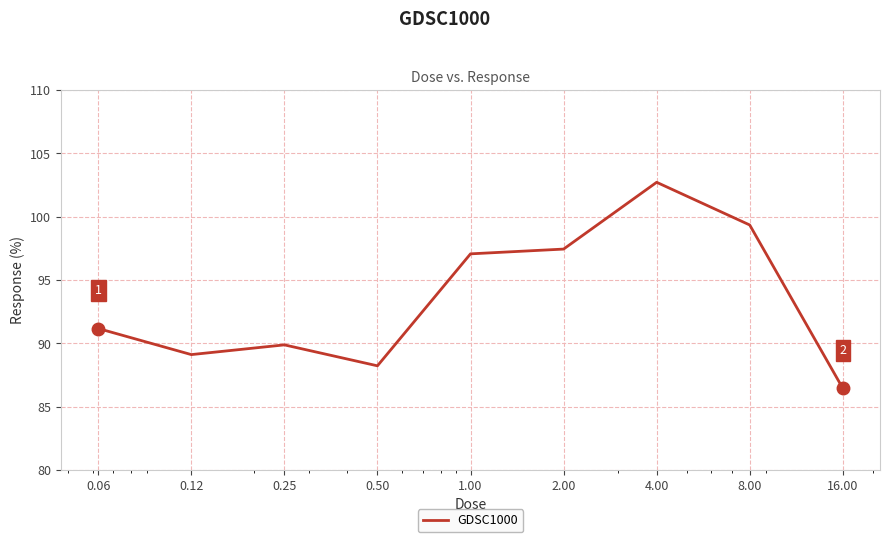

What is the difference between the maximum and minimum values?

16.3